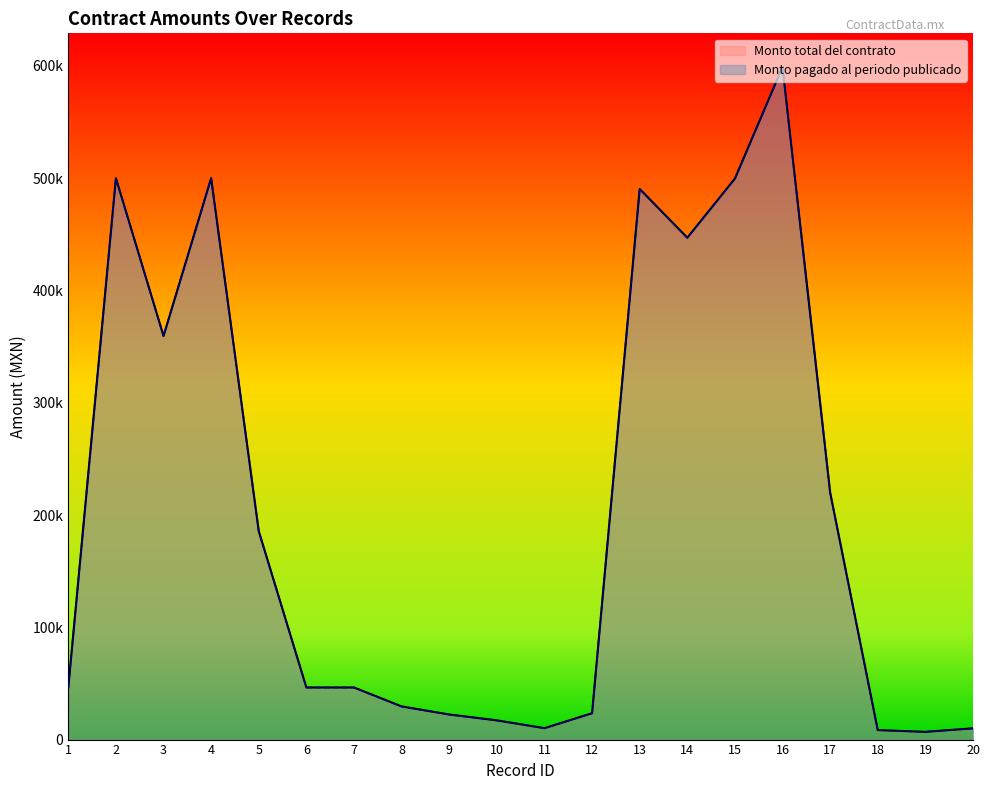

What are all the series names shown in the legend?

Monto total del contrato, Monto pagado al periodo publicado